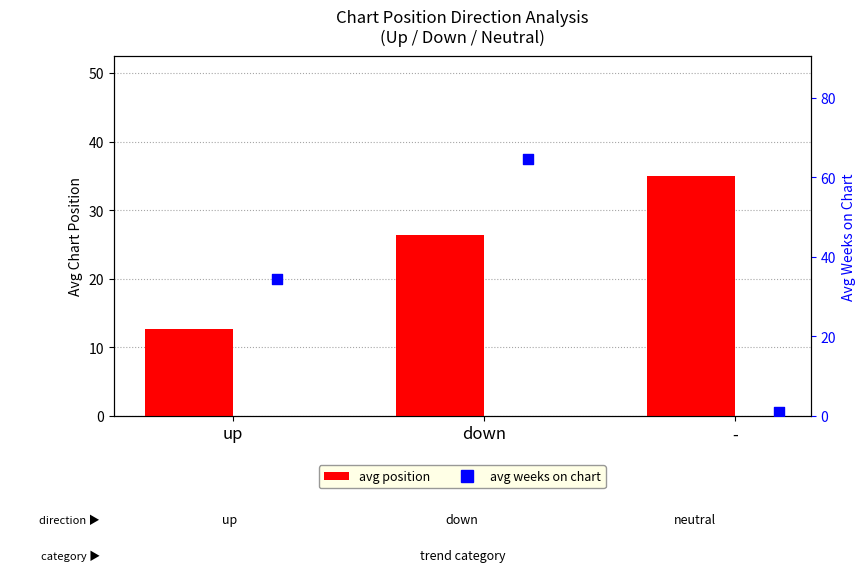

What are all the series names shown in the legend?

avg position, avg weeks on chart